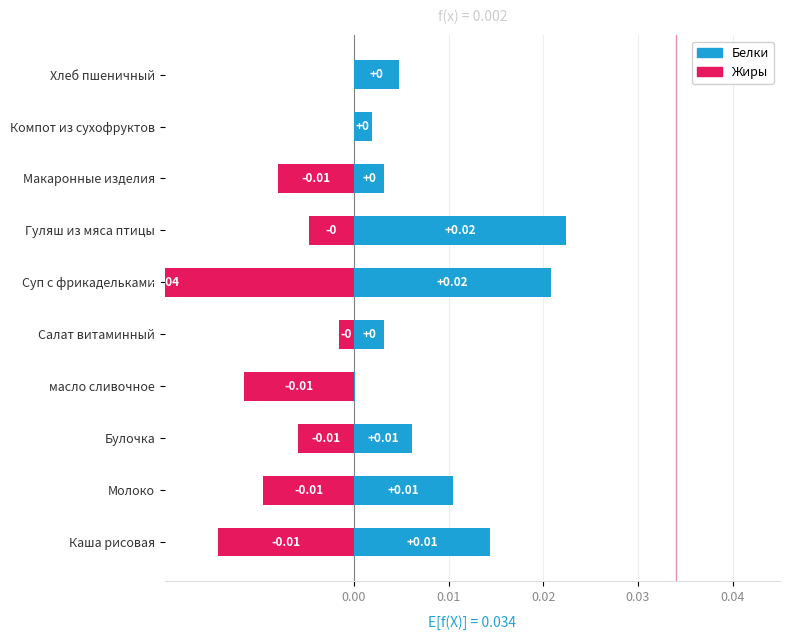

Count the number of data series in this chart.

2